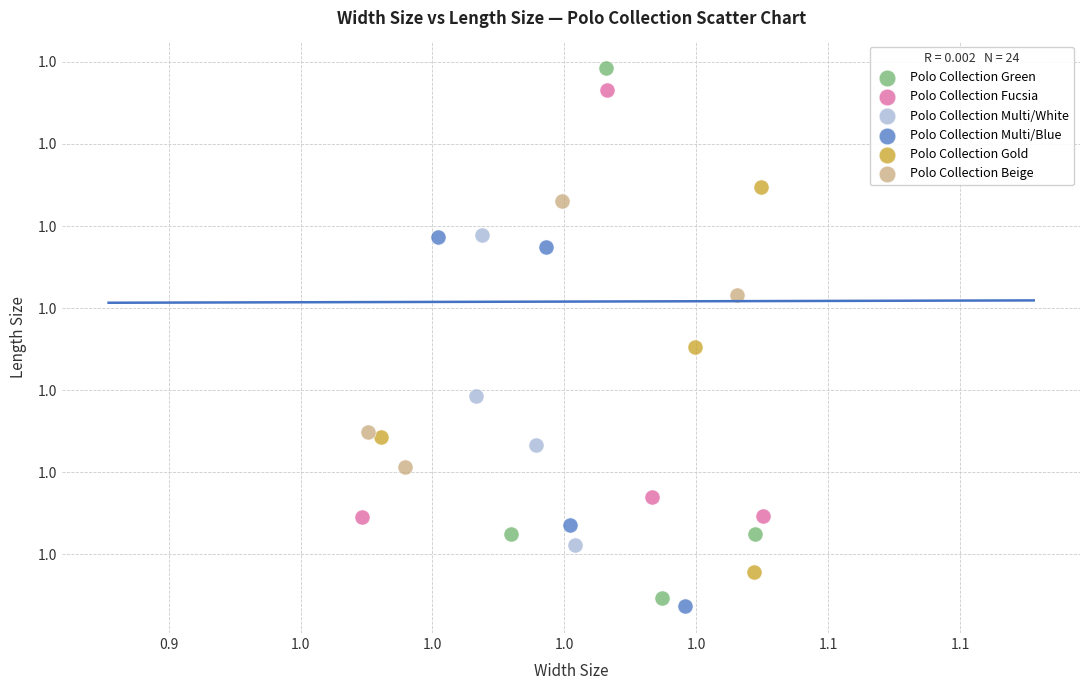

Which series reaches the maximum Y coordinate?

Polo Collection Green